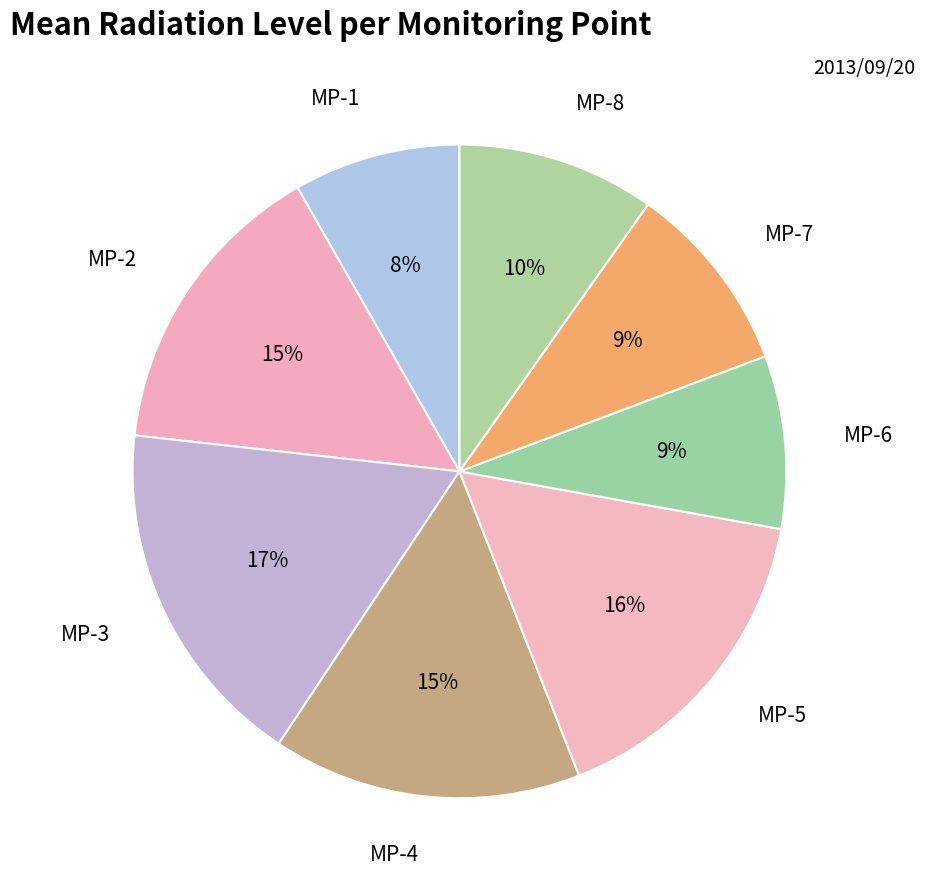

What is the smallest slice in the pie chart?

MP-1